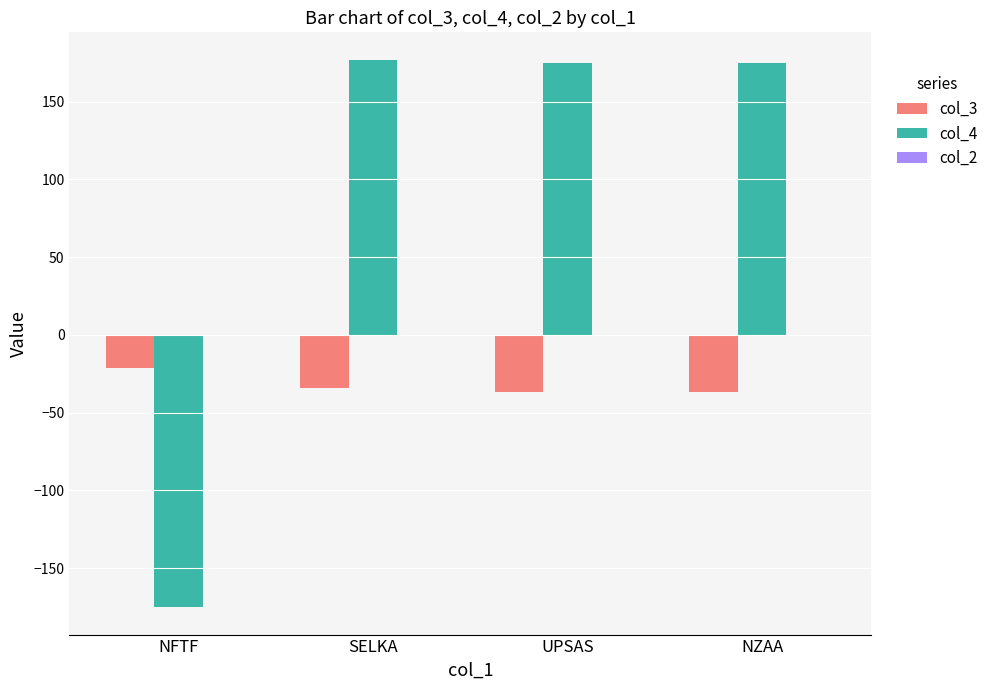

What is the difference between the second highest and minimum values in the col_3 series?

2.9